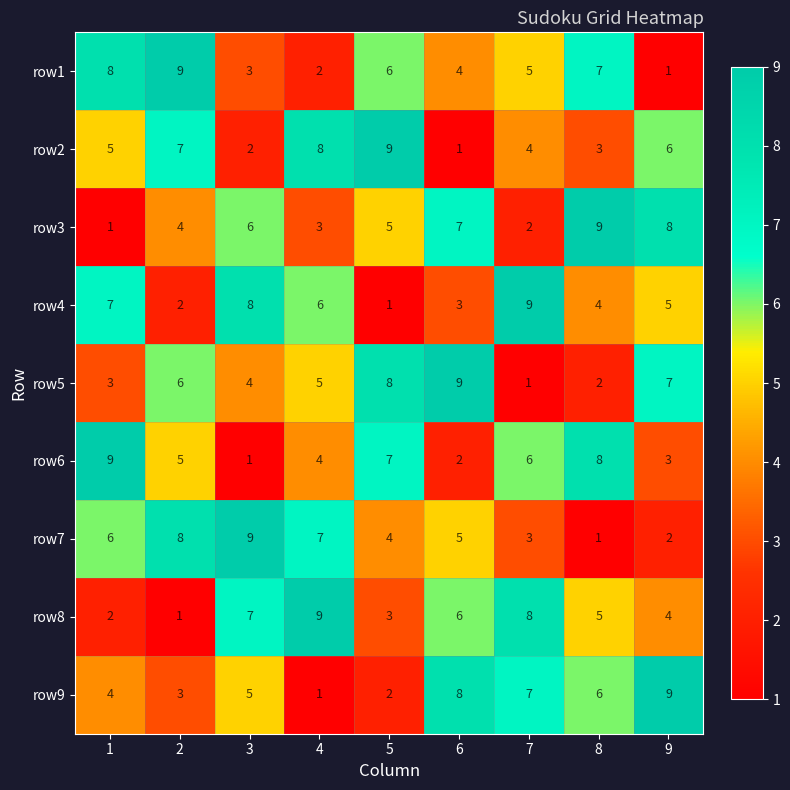

Read the row4 value at 6.

3